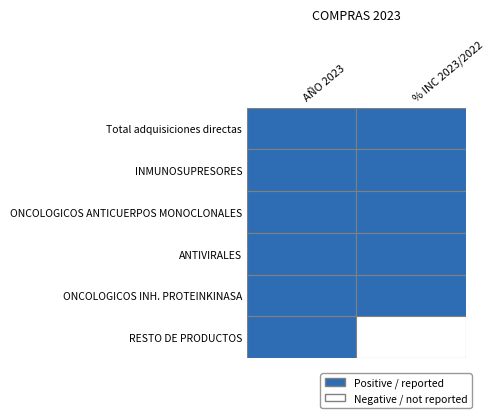

What is the difference between the maximum and minimum values in the Total adquisiciones directas series?

39769557.9